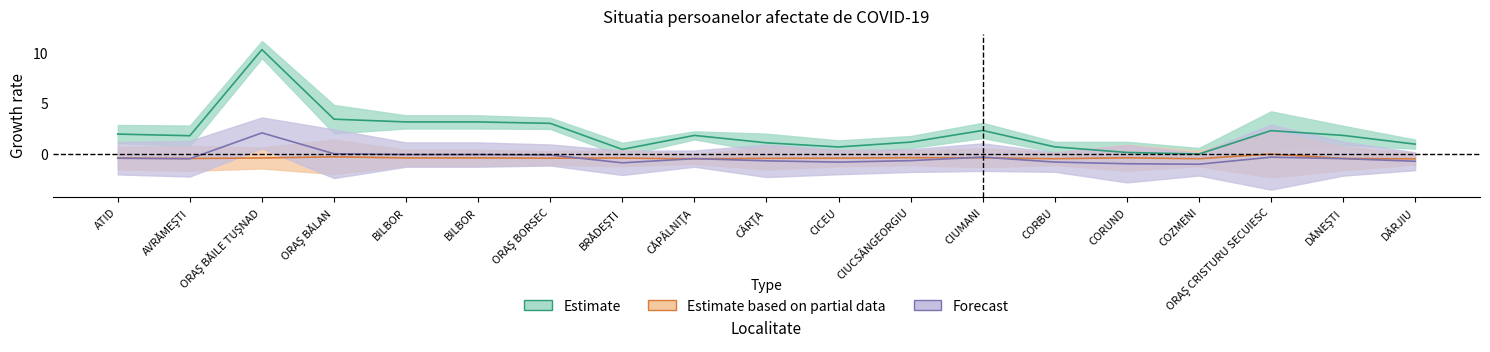

At which category is the sum across all series the highest?

ORAŞ BĂILE TUŞNAD